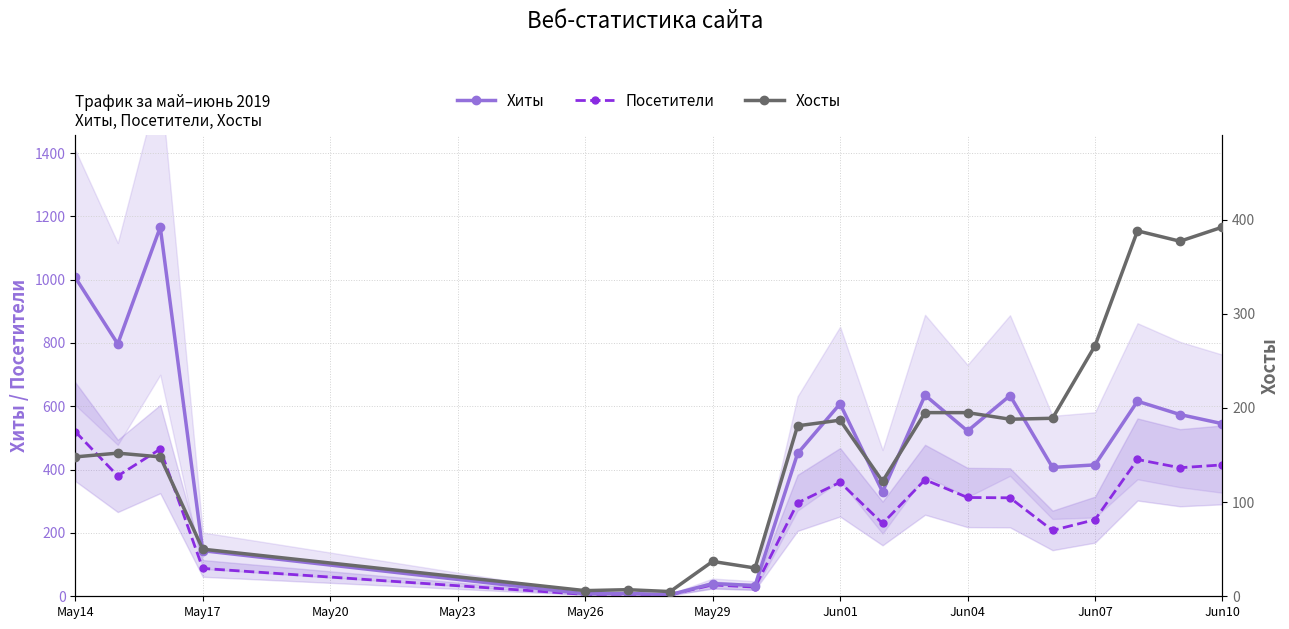

What is the highest value of the Хиты series?

1166